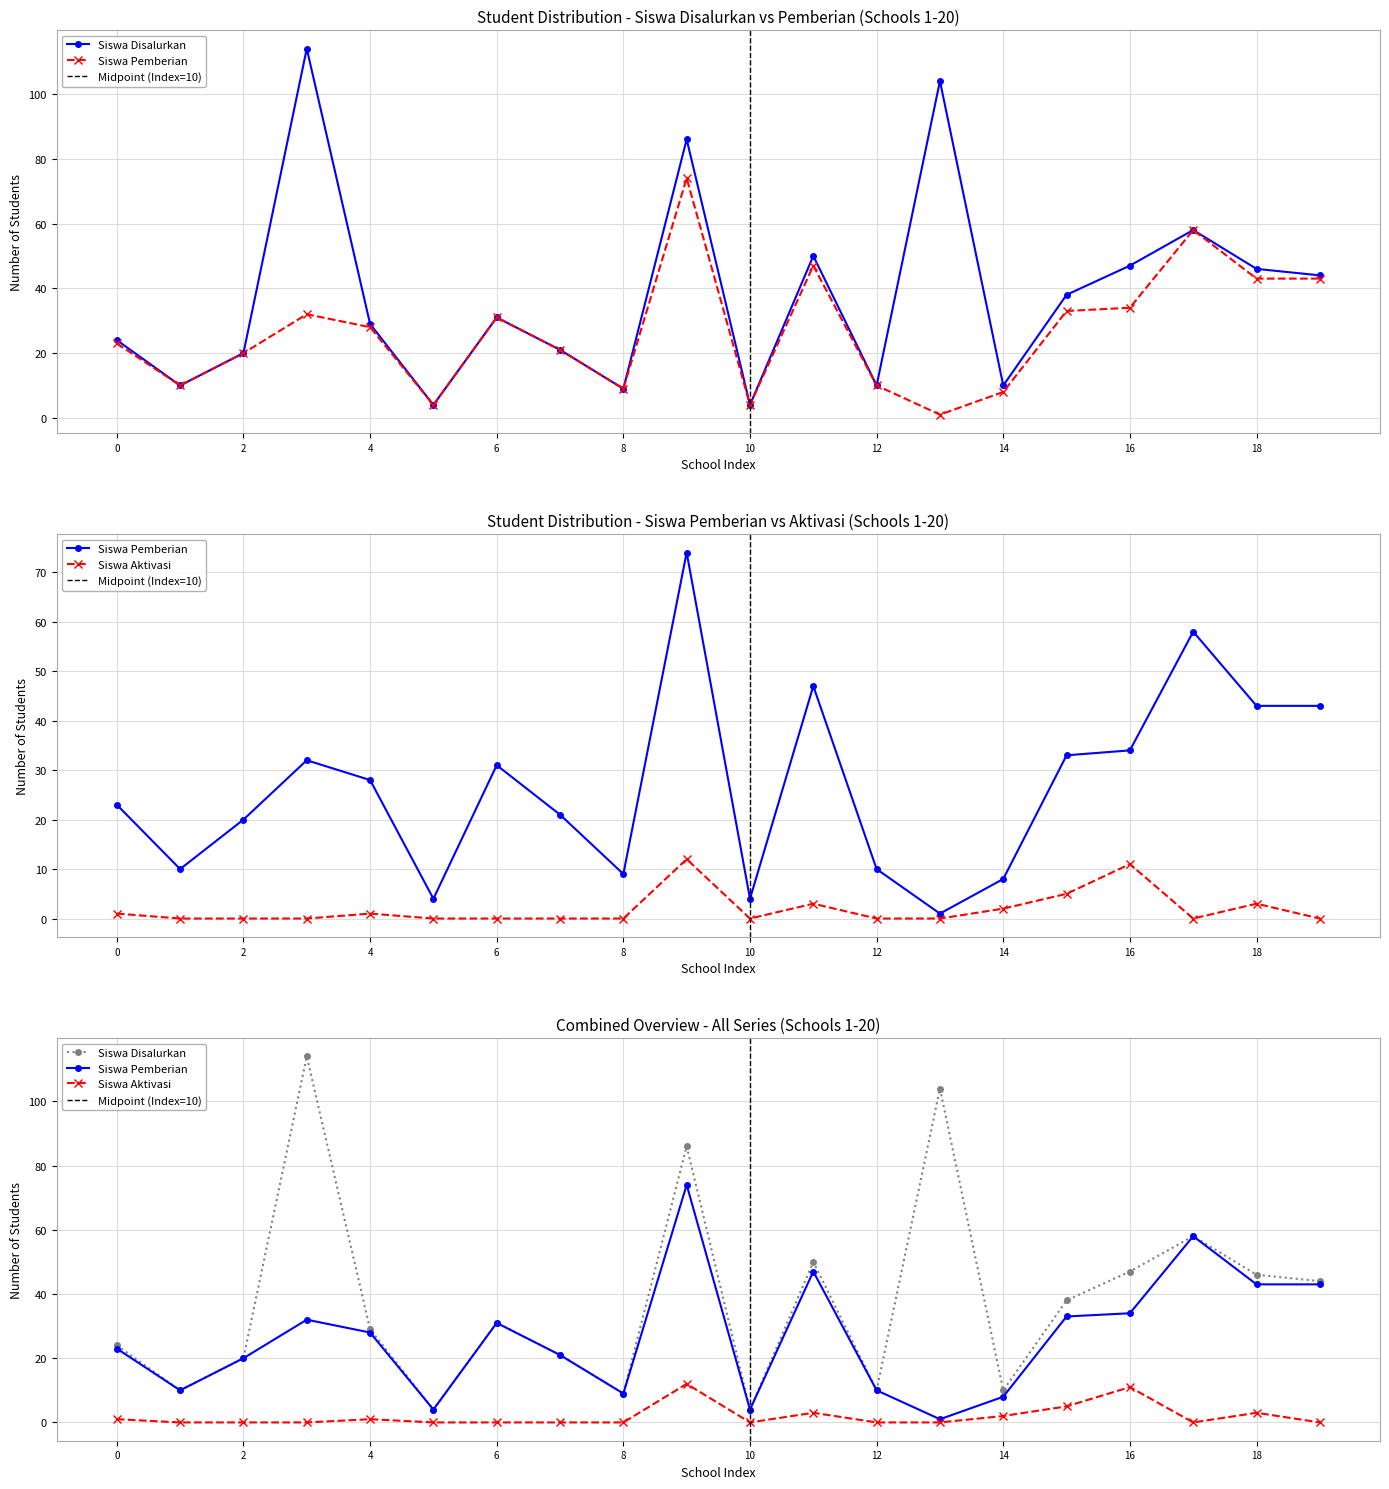

How many interior local valleys does the Siswa Disalurkan series have?

6